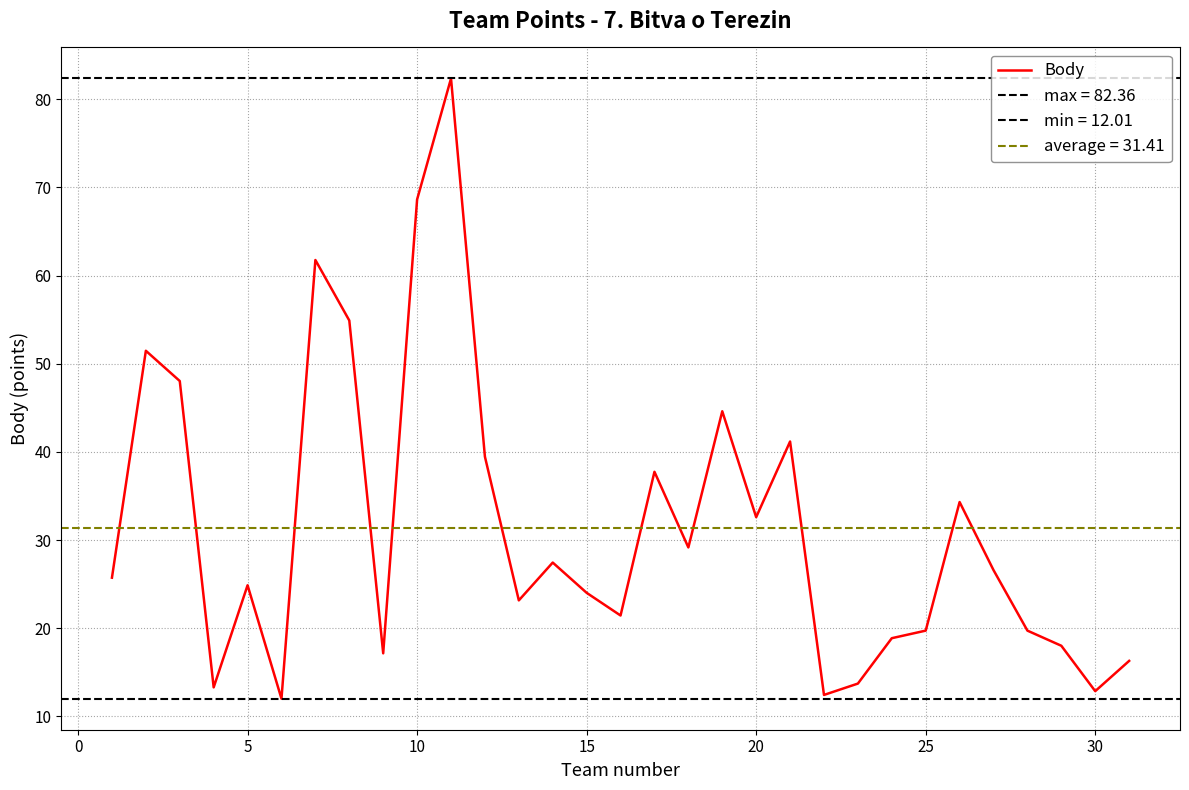

Is it true that Body equals 11.1 at 15?

False